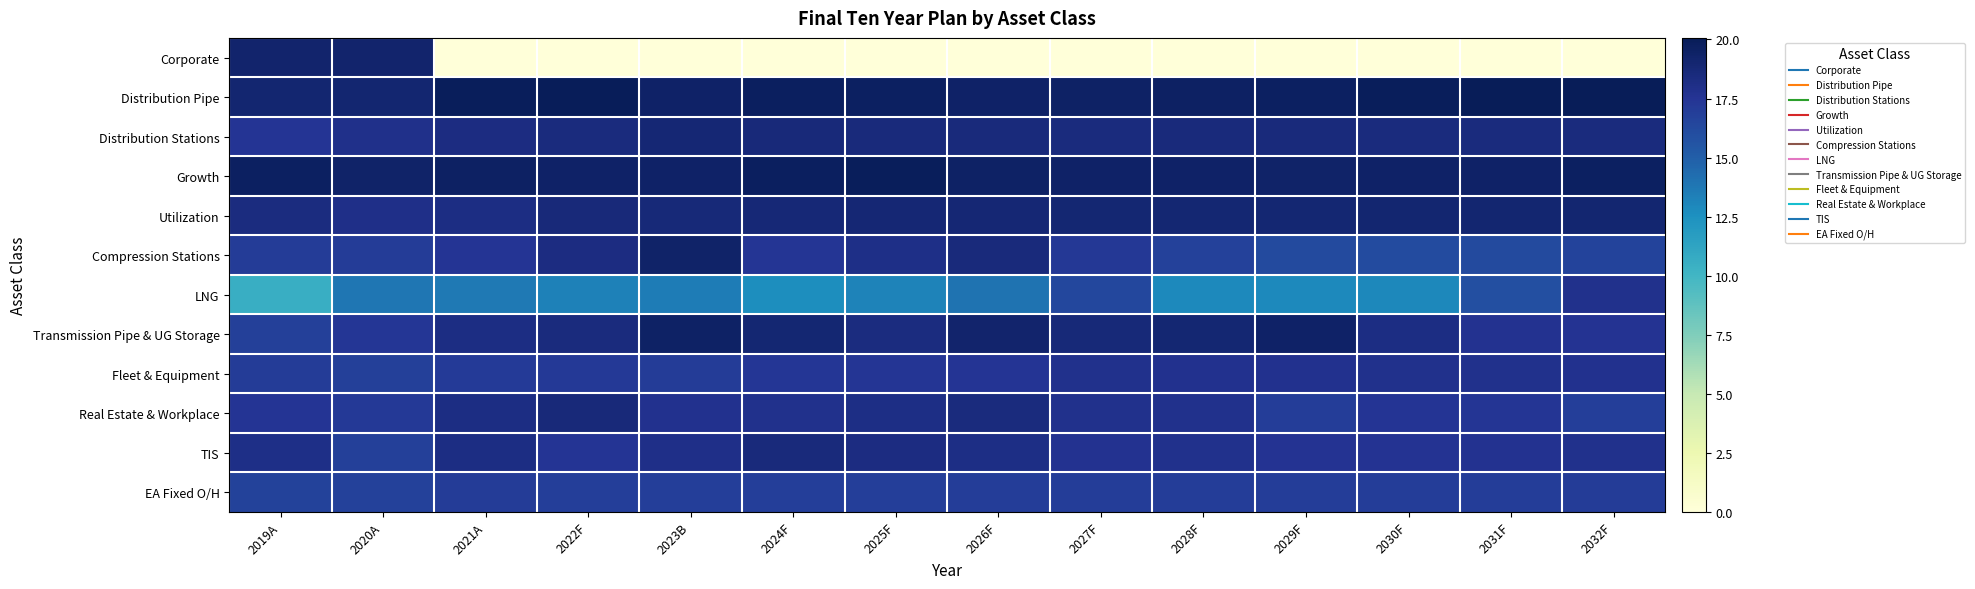

Reading right to left, transcribe all the data shown in this chart.

Corporate: 2032F=0.0	2031F=0.0	2030F=0.0	2029F=0.0	2028F=0.0	2027F=0.0	2026F=0.0	2025F=0.0	2024F=0.0	2023B=0.0	2022F=0.0	2021A=0.0	2020A=19.2	2019A=19.2
Distribution Pipe: 2032F=20.1	2031F=20.0	2030F=19.8	2029F=19.7	2028F=19.6	2027F=19.5	2026F=19.4	2025F=19.6	2024F=19.7	2023B=19.4	2022F=19.9	2021A=19.9	2020A=19.0	2019A=19.0
Distribution Stations: 2032F=18.5	2031F=18.4	2030F=18.4	2029F=18.5	2028F=18.6	2027F=18.5	2026F=18.5	2025F=18.5	2024F=18.6	2023B=18.8	2022F=18.5	2021A=18.3	2020A=17.9	2019A=17.5
Growth: 2032F=19.6	2031F=19.4	2030F=19.4	2029F=19.3	2028F=19.4	2027F=19.4	2026F=19.5	2025F=19.9	2024F=19.7	2023B=19.4	2022F=19.4	2021A=19.5	2020A=19.3	2019A=19.6
Utilization: 2032F=19.0	2031F=19.0	2030F=19.0	2029F=19.0	2028F=18.9	2027F=18.9	2026F=18.8	2025F=18.8	2024F=18.8	2023B=18.7	2022F=18.6	2021A=18.2	2020A=18.0	2019A=18.4
Compression Stations: 2032F=16.6	2031F=16.2	2030F=16.1	2029F=16.2	2028F=16.7	2027F=17.3	2026F=18.6	2025F=18.1	2024F=17.5	2023B=19.3	2022F=18.3	2021A=17.5	2020A=17.0	2019A=17.1
LNG: 2032F=17.8	2031F=15.9	2030F=13.0	2029F=12.9	2028F=12.9	2027F=16.4	2026F=14.0	2025F=13.2	2024F=12.7	2023B=13.5	2022F=13.3	2021A=13.6	2020A=13.8	2019A=10.5
Transmission Pipe & UG Storage: 2032F=17.6	2031F=17.7	2030F=18.2	2029F=19.4	2028F=19.0	2027F=18.7	2026F=19.1	2025F=18.4	2024F=19.0	2023B=19.5	2022F=18.4	2021A=18.2	2020A=17.3	2019A=16.8
Fleet & Equipment: 2032F=17.7	2031F=17.8	2030F=17.8	2029F=17.8	2028F=17.8	2027F=17.8	2026F=17.5	2025F=17.4	2024F=17.4	2023B=17.1	2022F=17.2	2021A=17.1	2020A=16.8	2019A=17.1
Real Estate & Workplace: 2032F=16.9	2031F=17.4	2030F=17.5	2029F=17.0	2028F=17.8	2027F=17.8	2026F=18.5	2025F=18.1	2024F=17.9	2023B=17.8	2022F=18.6	2021A=18.3	2020A=17.2	2019A=17.6
TIS: 2032F=17.8	2031F=17.6	2030F=17.6	2029F=17.6	2028F=17.8	2027F=17.7	2026F=18.2	2025F=18.3	2024F=18.5	2023B=18.0	2022F=17.5	2021A=18.2	2020A=16.8	2019A=18.1
EA Fixed O/H: 2032F=17.0	2031F=17.0	2030F=17.0	2029F=17.0	2028F=17.0	2027F=16.9	2026F=16.9	2025F=16.9	2024F=16.9	2023B=16.9	2022F=16.9	2021A=17.1	2020A=16.7	2019A=16.6